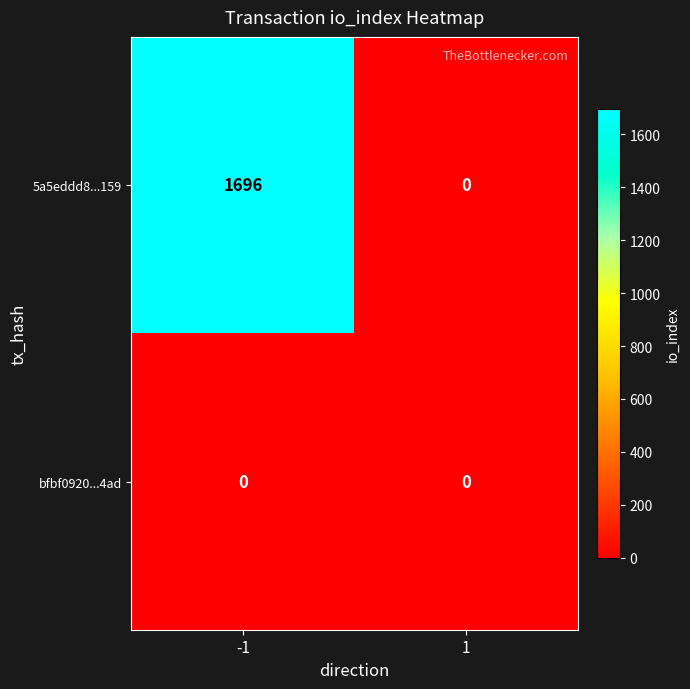

Which series has the largest total across all categories?

5a5eddd8...159